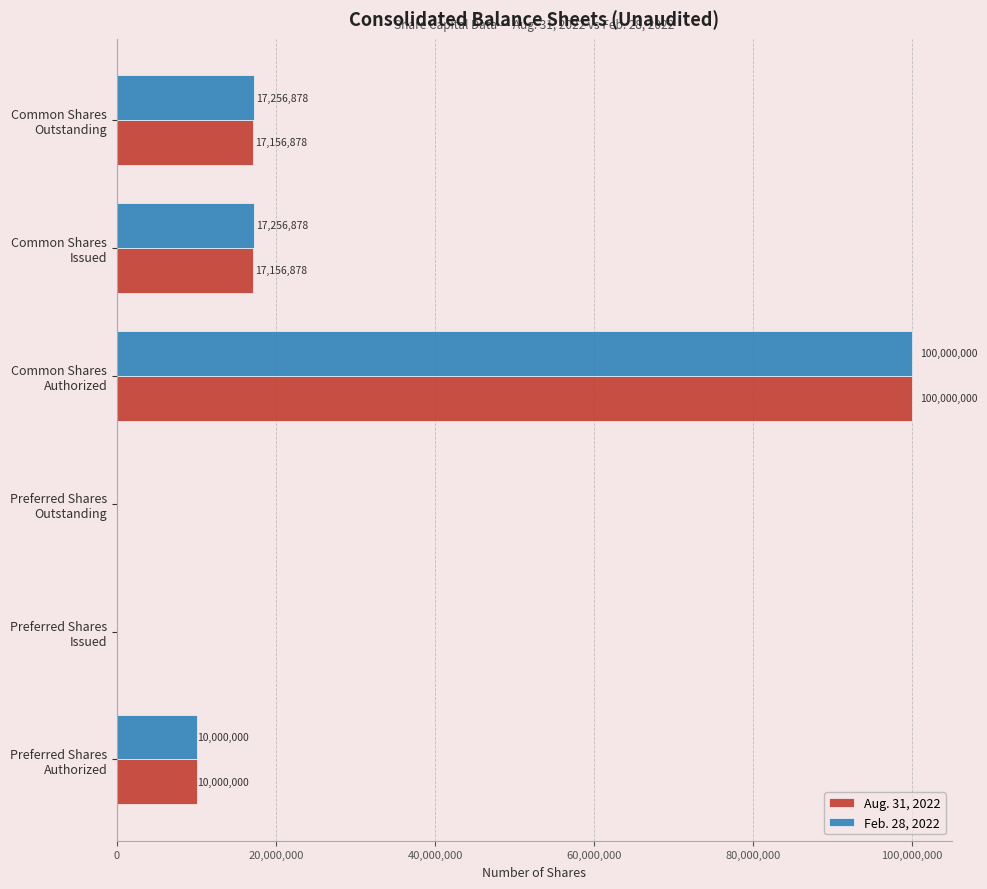

What is the sum of all Feb. 28, 2022 values?

144513756